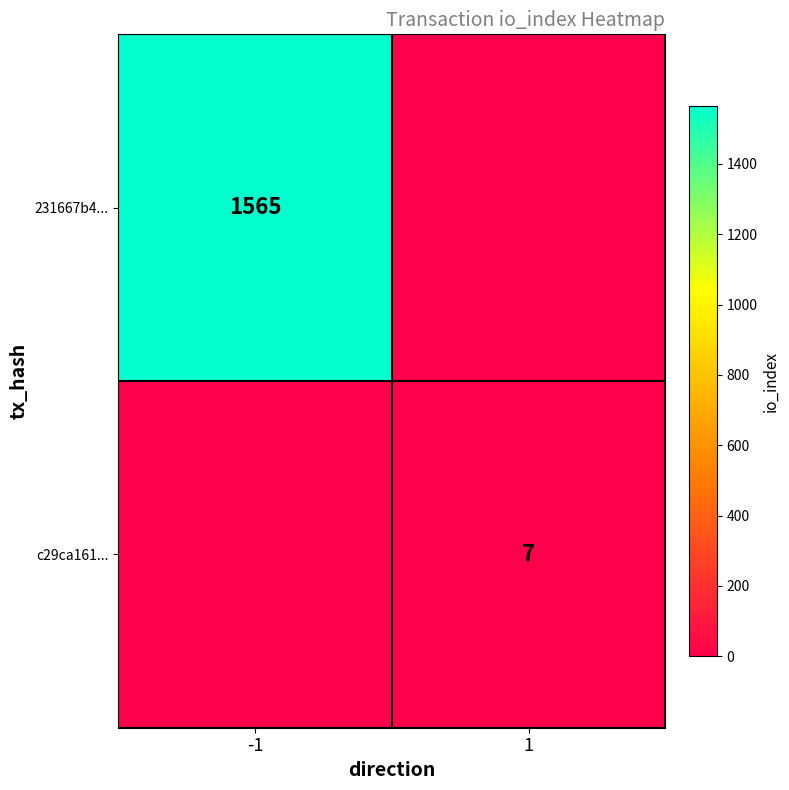

The c29ca161... series shows 9 at 1. True or false?

False